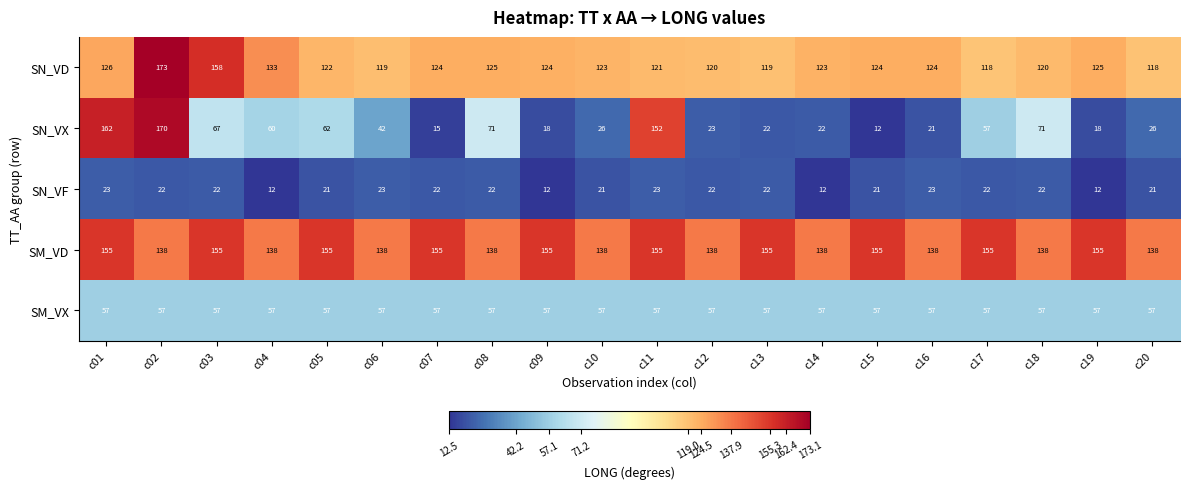

What is the average value of the SN_VF series?

20